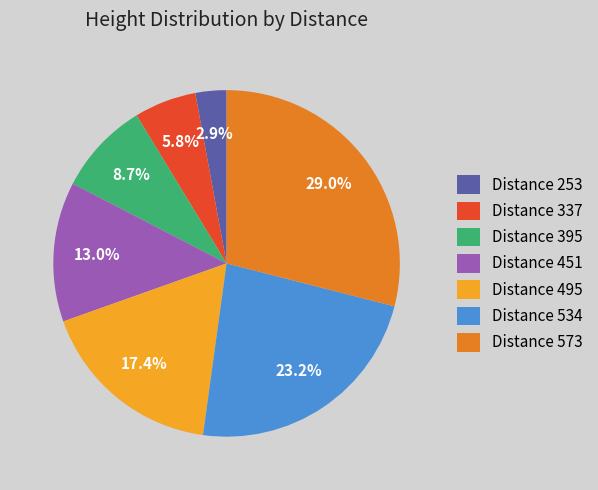

Which has a higher value, Distance 395 or Distance 573?

Distance 573